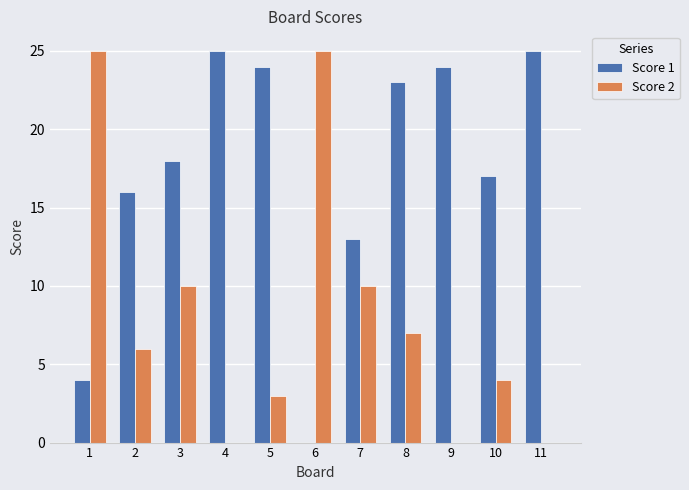

At which category is the sum across all series the highest?

8